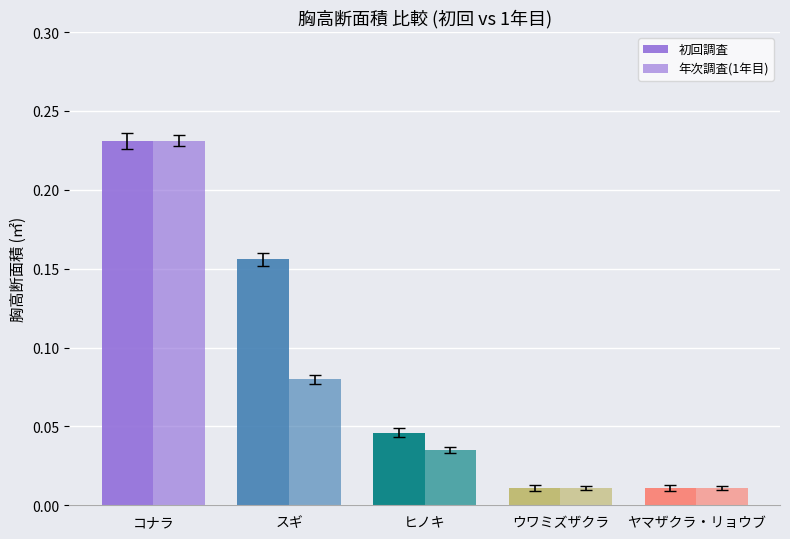

Count the number of data series in this chart.

2